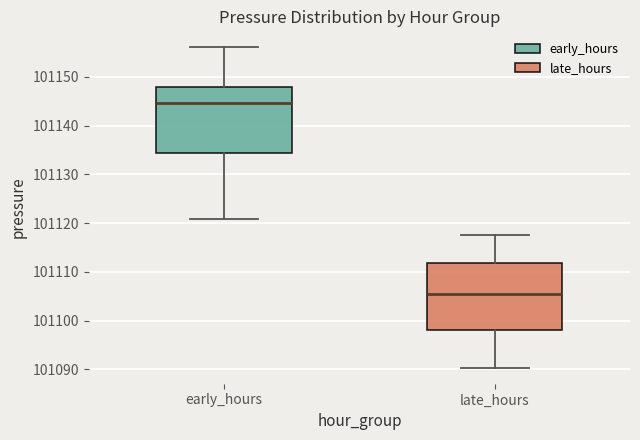

Where does the lower whisker of the box for late_hours end on the y-axis? The values are not printed on the chart, so give them approximately, as read against the axis.

101090